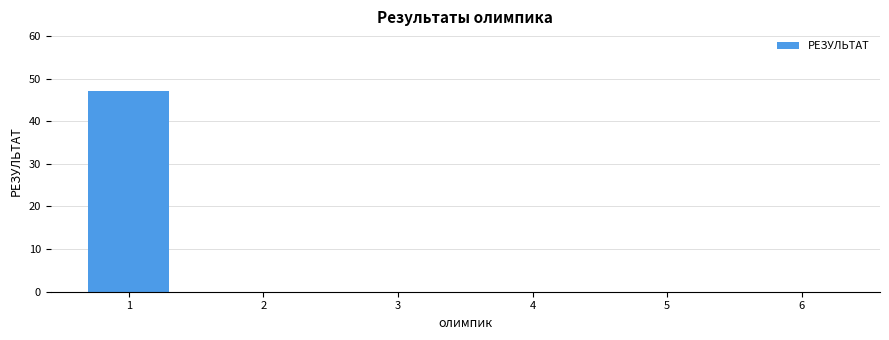

Is it true that the value at 2 is 29?

False